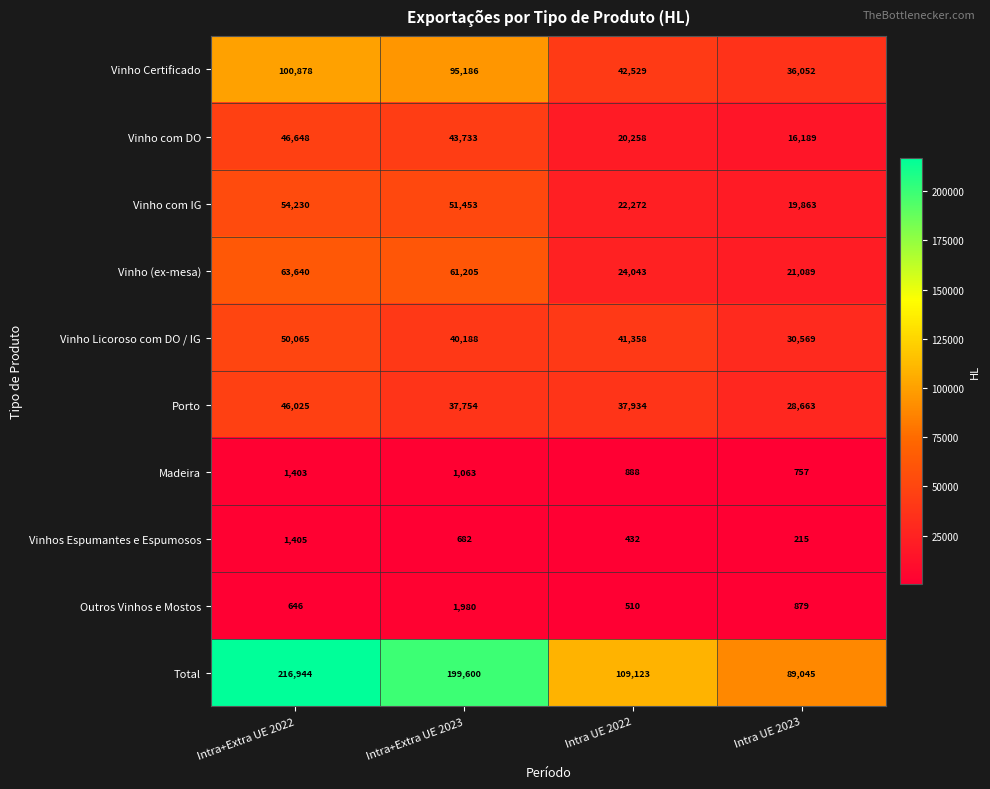

List the labels in order of Madeira value, smallest first.

Intra UE 2023, Intra UE 2022, Intra+Extra UE 2023, Intra+Extra UE 2022